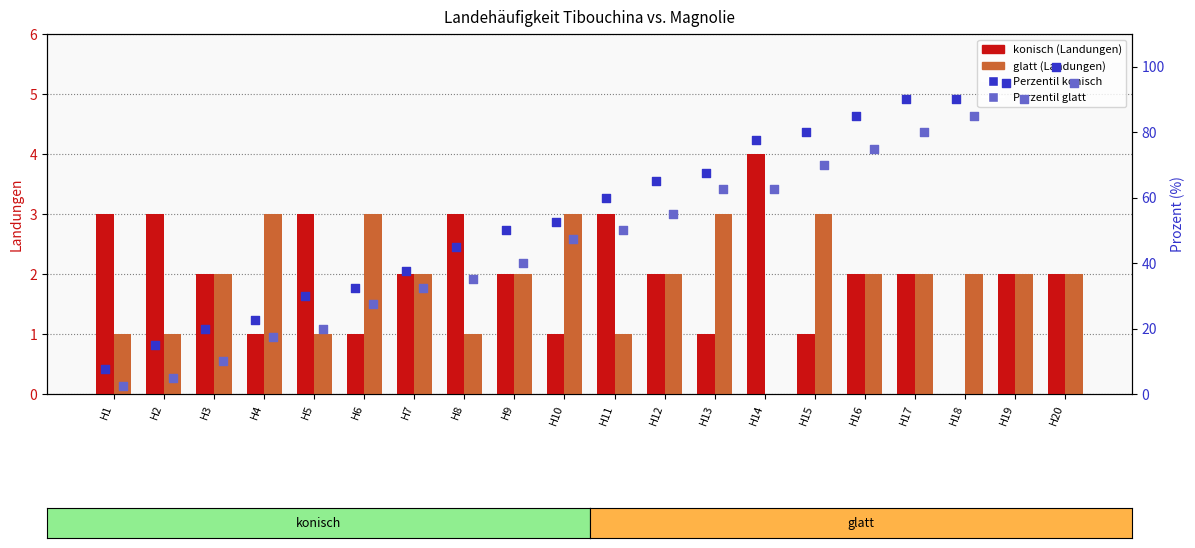

At how many categories does at least one series exceed 81?

5